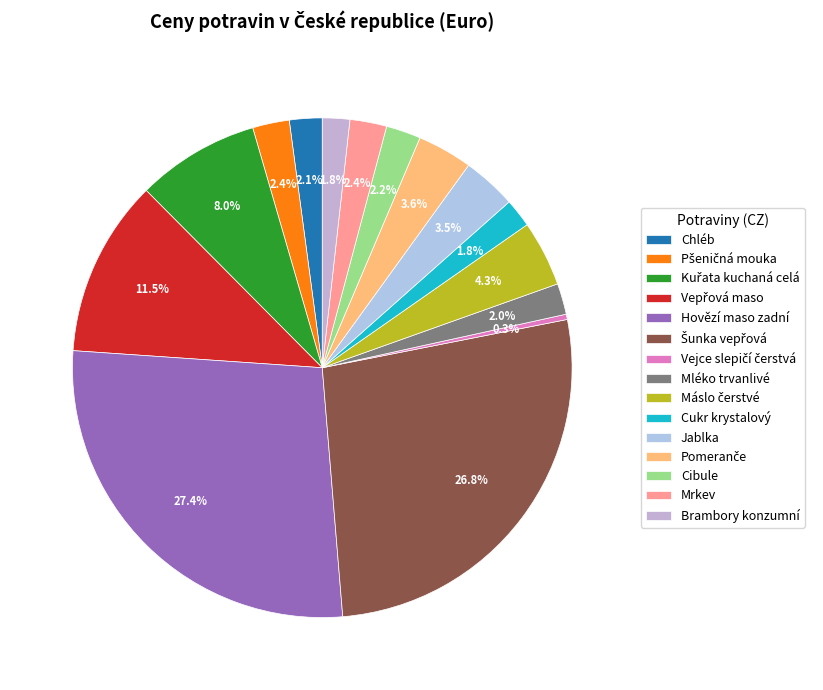

To the nearest percent, what is the difference between the Mléko trvanlivé and Šunka vepřová slice percentages?

25%